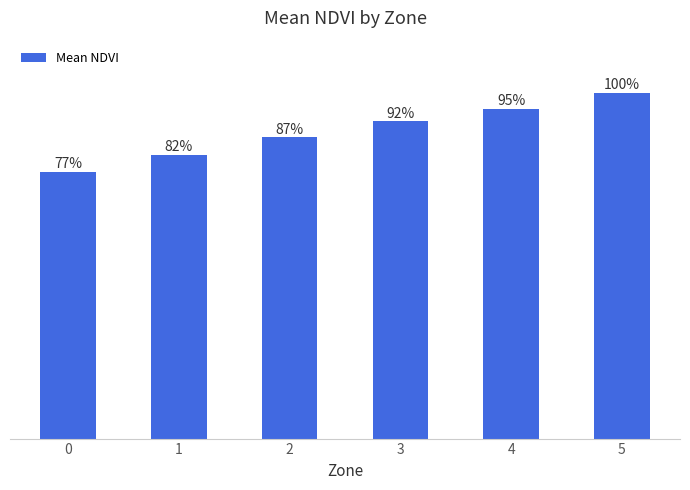

Are the bars horizontal?

No